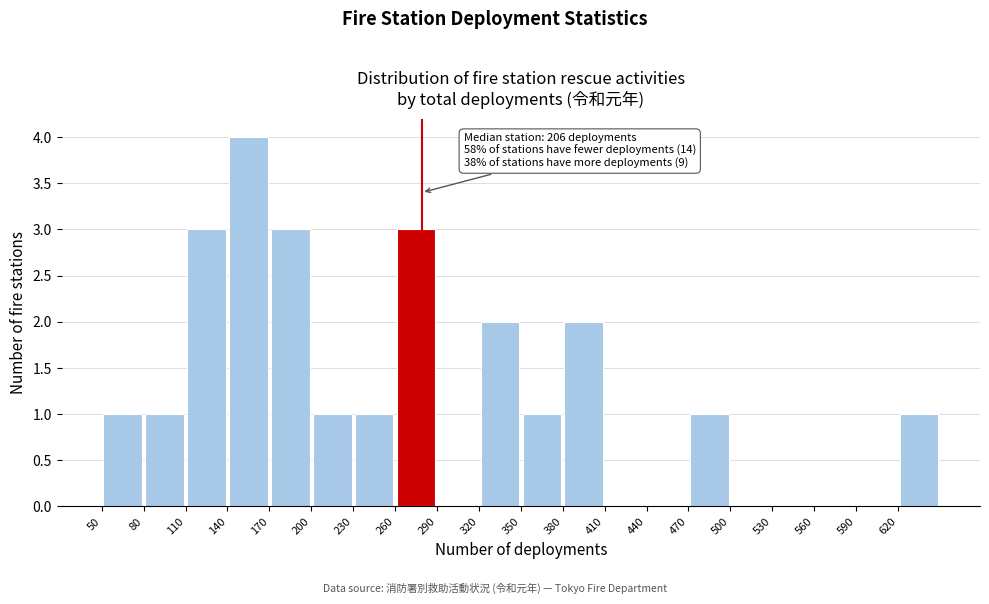

Which range on the x-axis has the tallest bar?

140 to 170